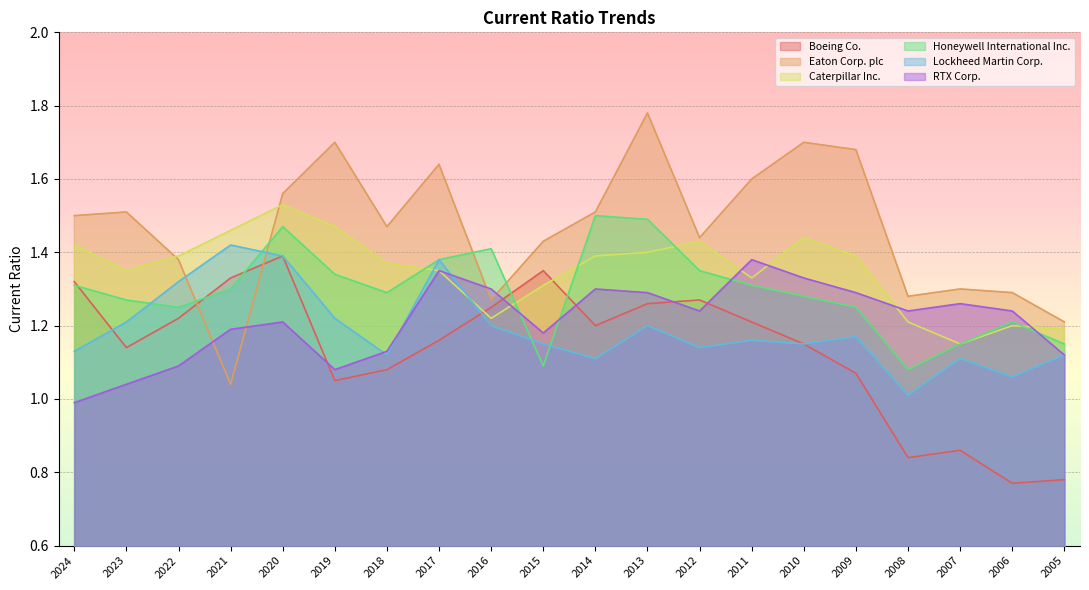

At which category does Eaton Corp. plc reach its first local peak?

2023